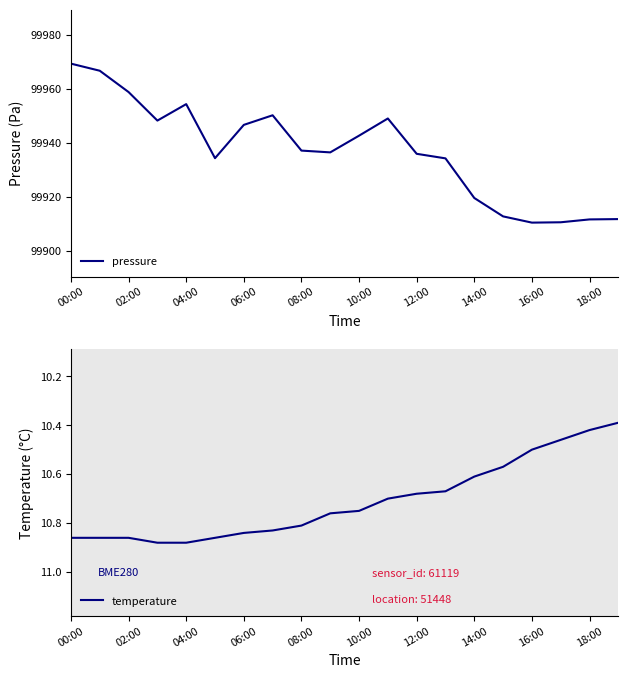

True or false: pressure has a value of 54406.9 at 19.

False